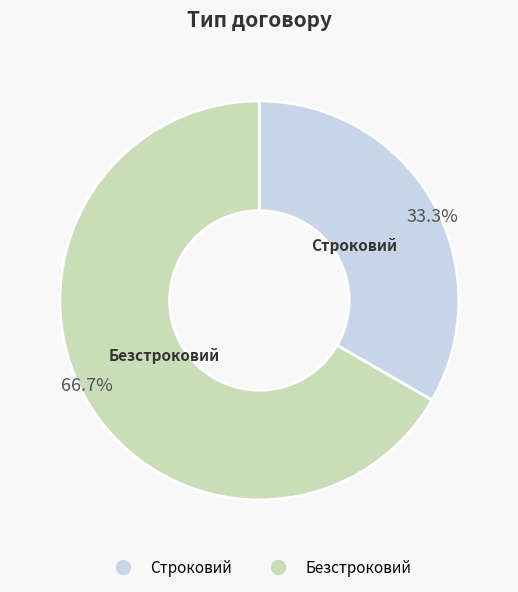

How many segments does this pie chart have?

2